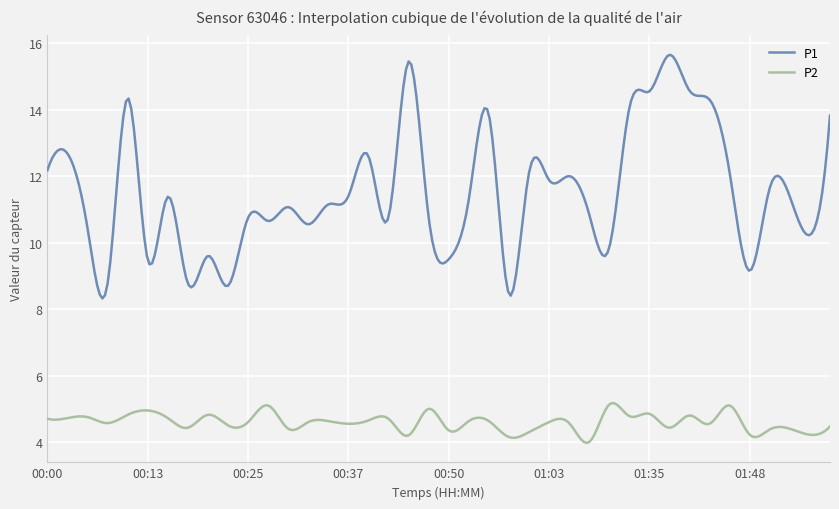

Which series has the largest total across all categories?

P1